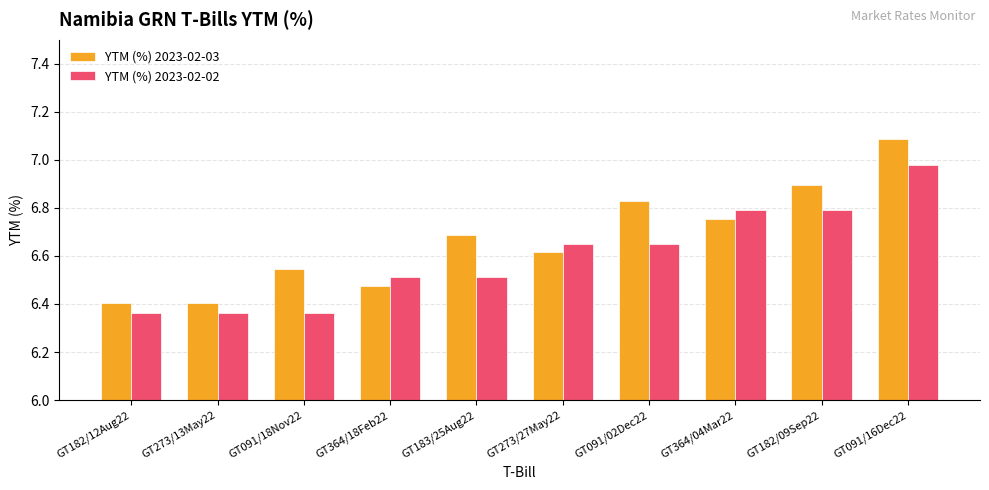

What is the difference between the maximum and minimum values in the YTM (%) 2023-02-03 series?

0.7